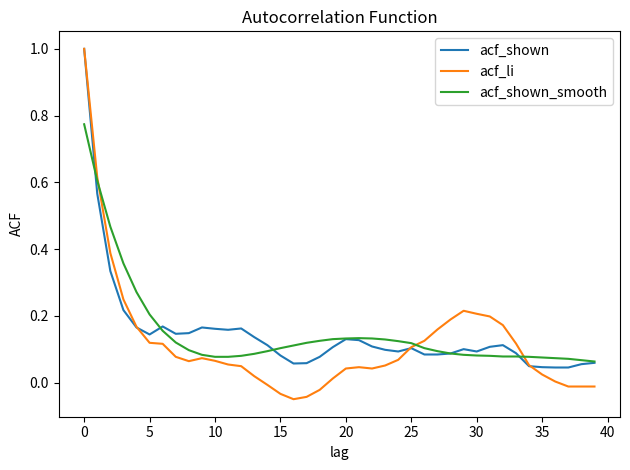

Does the chart have visible grid lines?

No